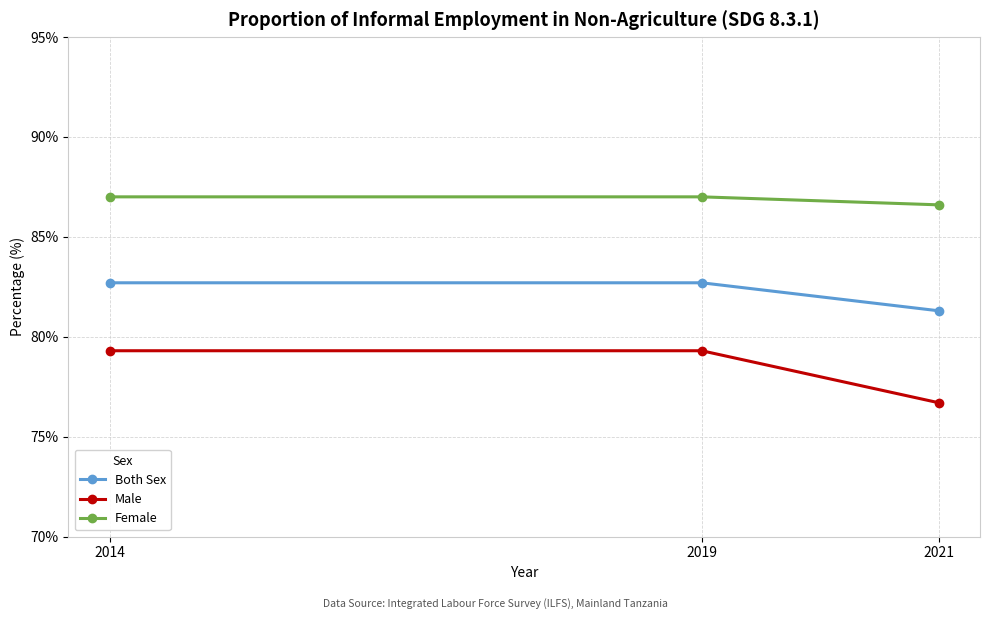

What is the difference between the maximum and minimum values in the Male series?

2.6